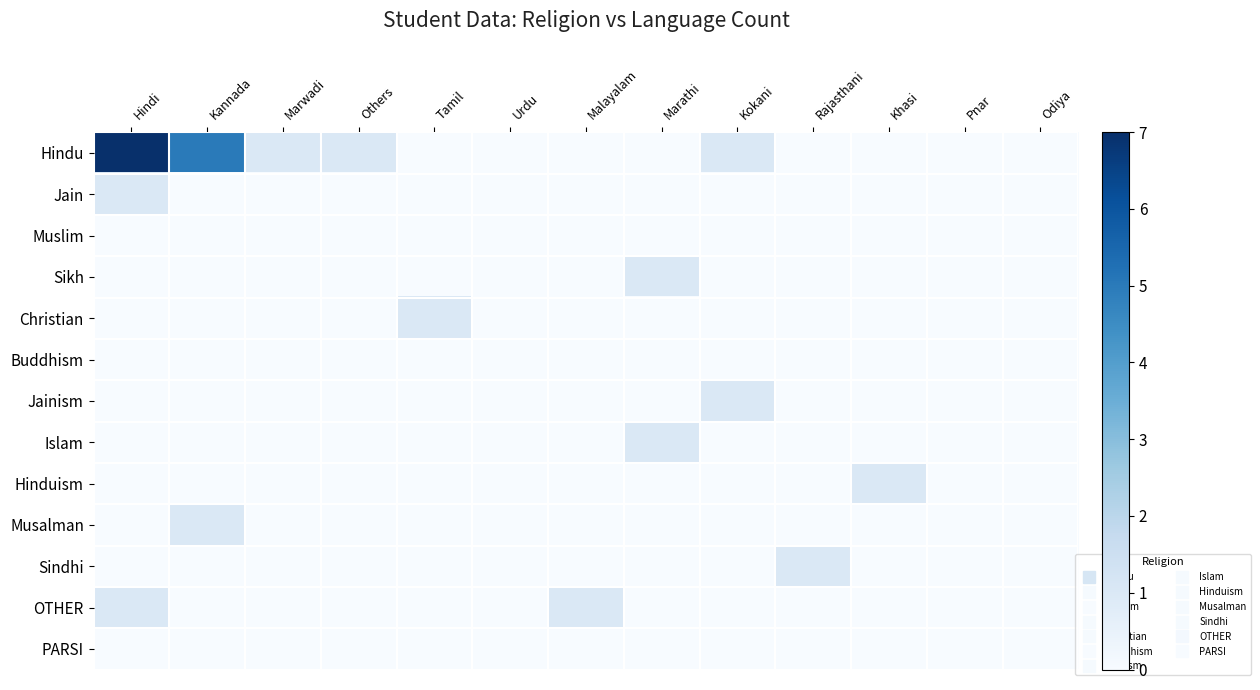

At which category does the chart reach its peak across all series?

Hindi